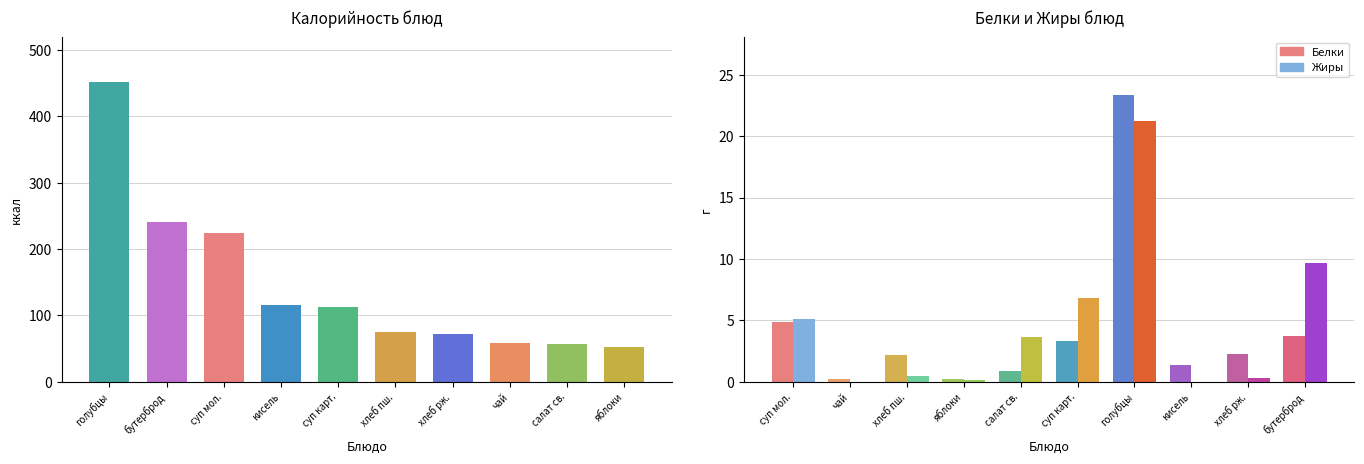

How many data points in Белки are above 2?

6